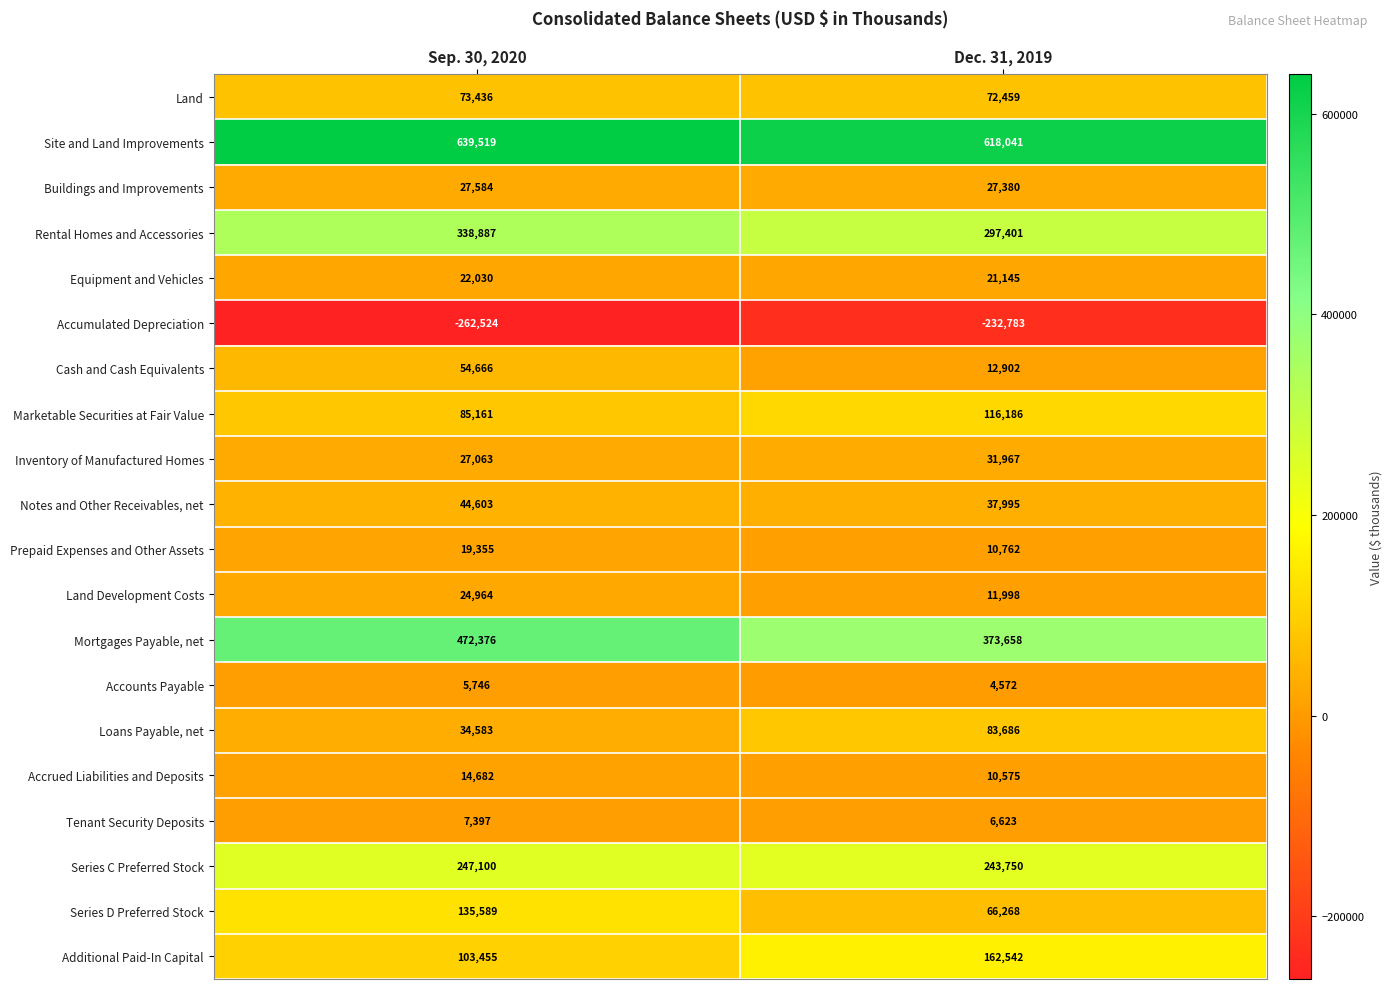

The value of Additional Paid-In Capital at Dec. 31, 2019 is 220765. True or false?

False